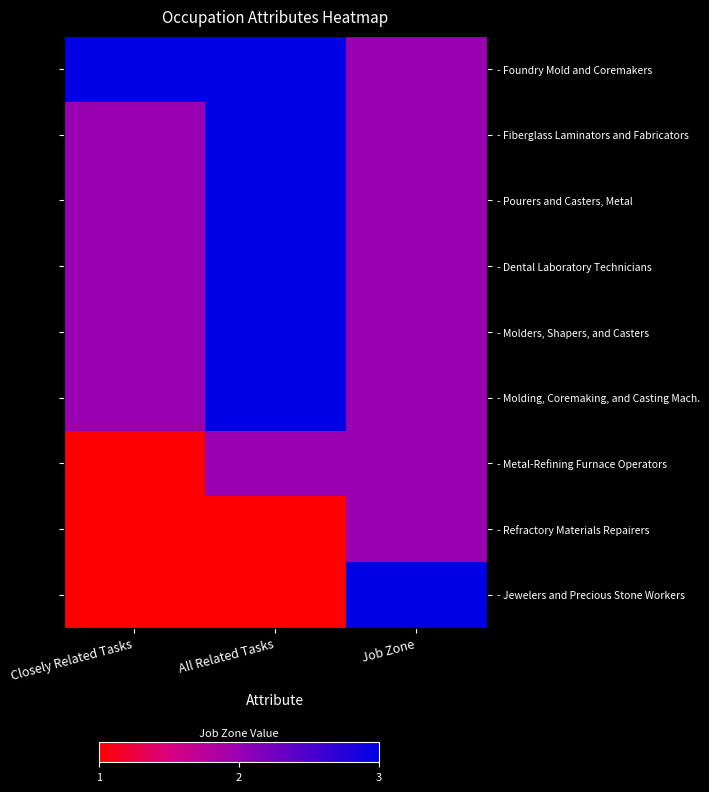

What is the total value across all series at Job Zone?

19